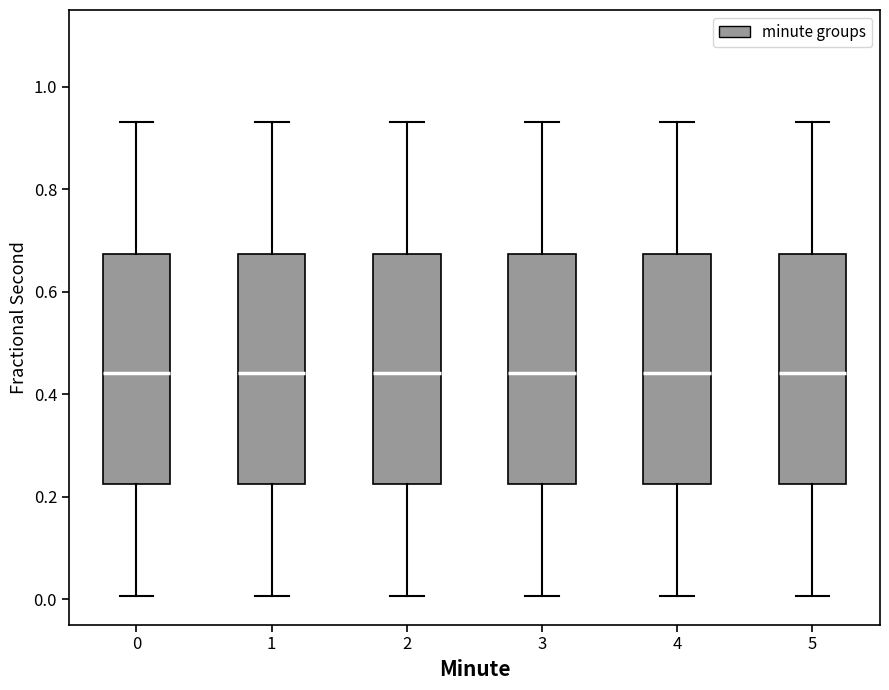

Where does the median line of the box at x = 4 sit on the y-axis? The values are not printed on the chart, so give them approximately, as read against the axis.

0.44